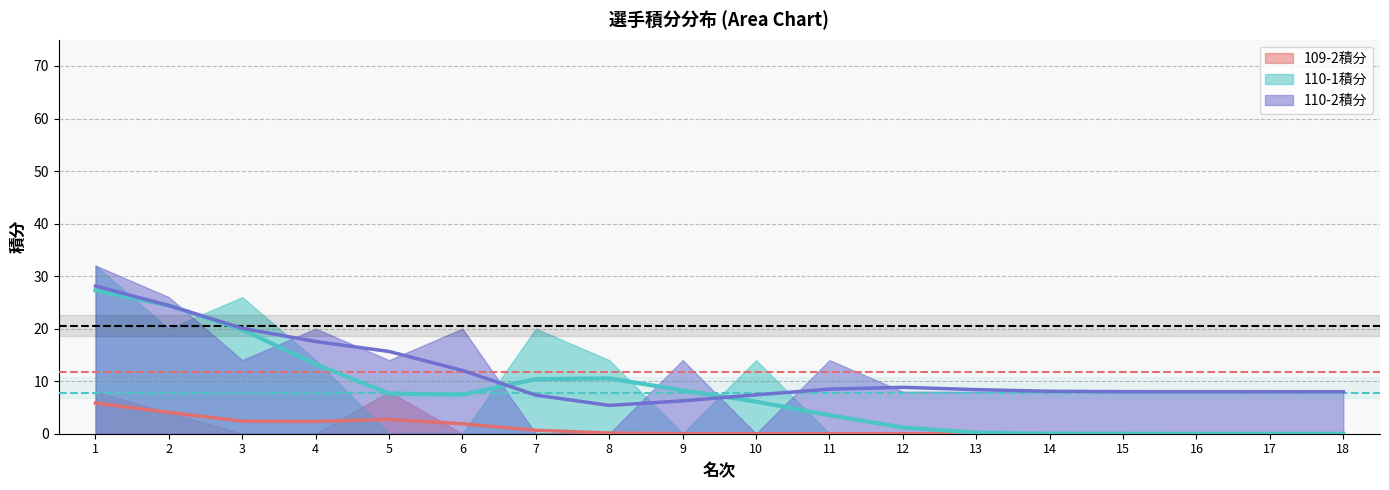

How many values in the 110-2積分 series are below 8?

3